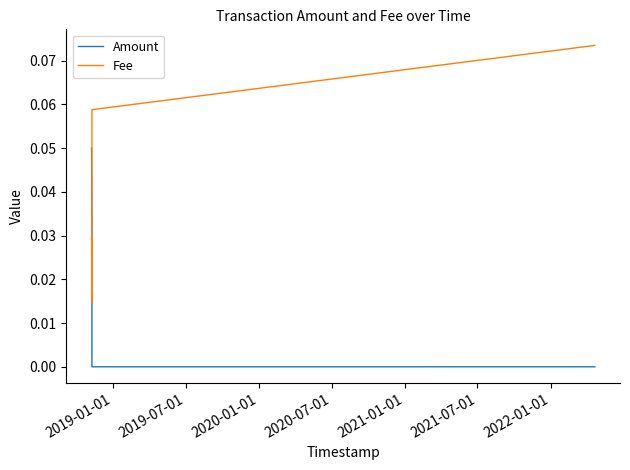

Which series has the largest range (max minus min)?

Fee